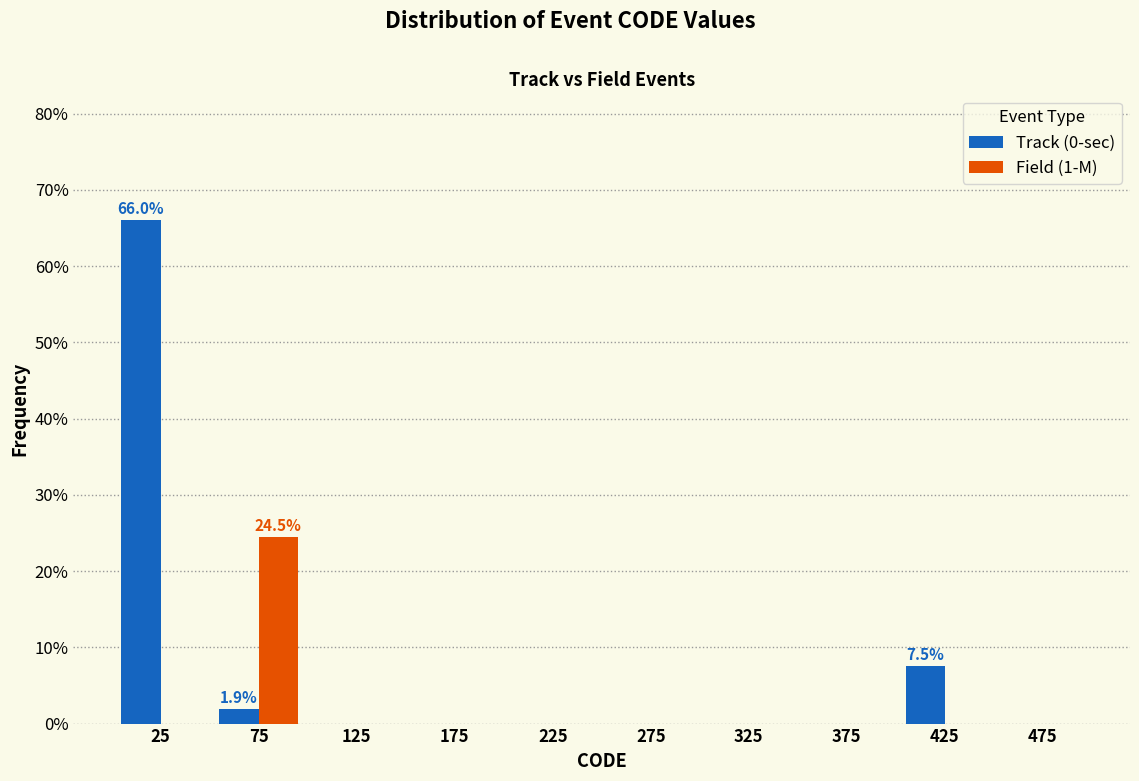

In the Field (1-M) series, which range on the x-axis has the tallest bar?

50 to 100